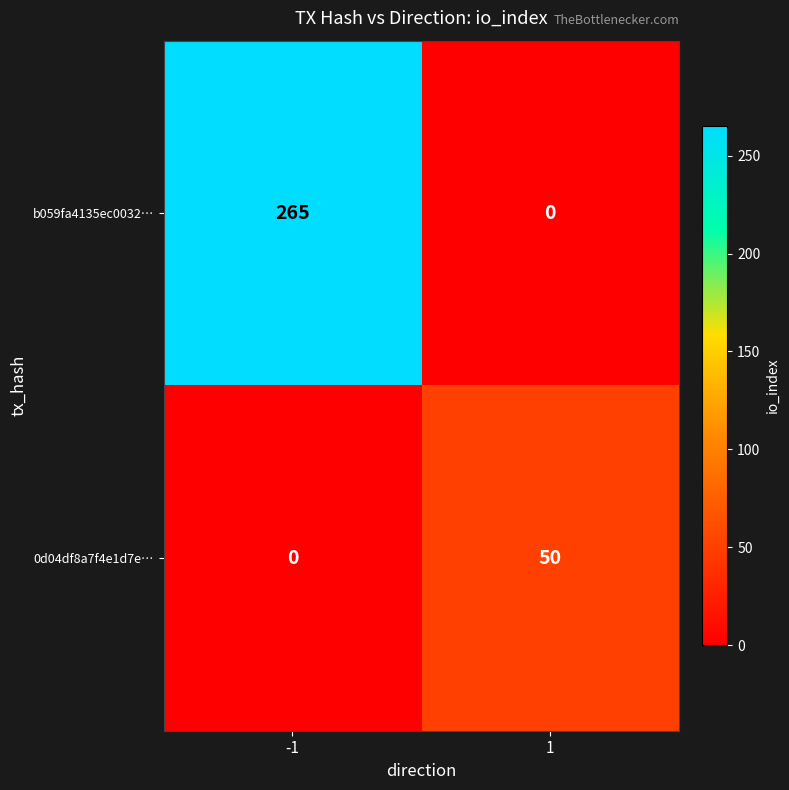

Rank the series at 1 from highest to lowest value.

0d04df8a7f4e1d7e…, b059fa4135ec0032…